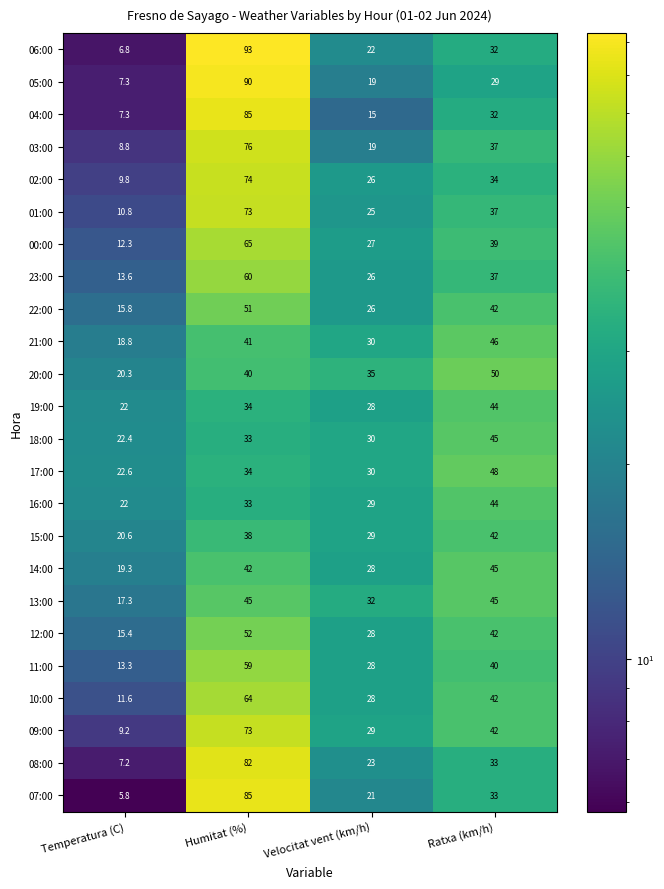

Which series has the largest total across all categories?

06:00